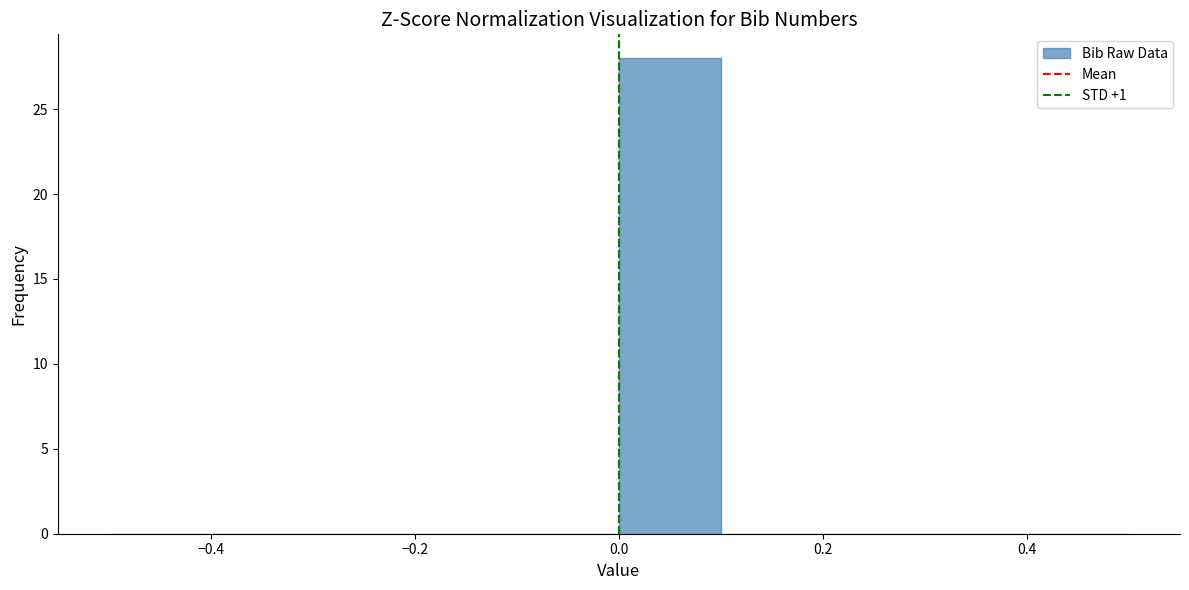

Reading left to right, transcribe this chart: for each bar, give the range it covers on the x-axis and its height. The values are not printed on the chart, so give them approximately, as read against the axis.

-0.5 to -0.4: 0
-0.4 to -0.3: 0
-0.3 to -0.2: 0
-0.2 to -0.1: 0
-0.1 to 0.0: 0
0.0 to 0.1: 28
0.1 to 0.2: 0
0.2 to 0.3: 0
0.3 to 0.4: 0
0.4 to 0.5: 0